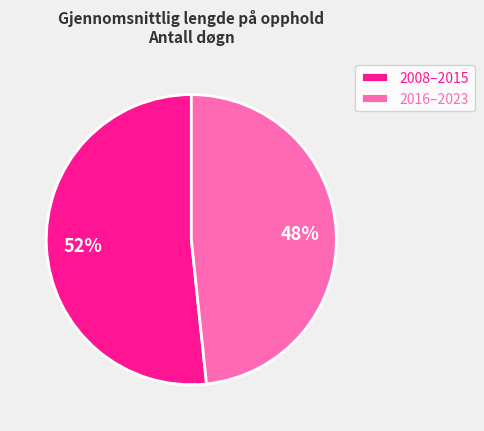

How many segments does this pie chart have?

2